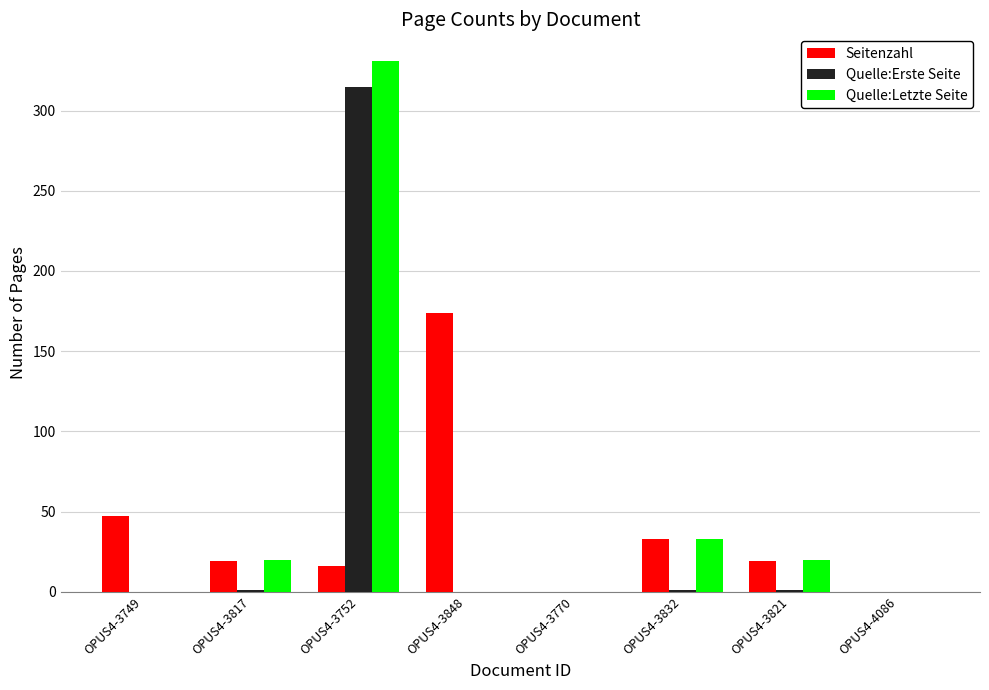

Which series changed the most between OPUS4-3817 and OPUS4-3848?

Seitenzahl